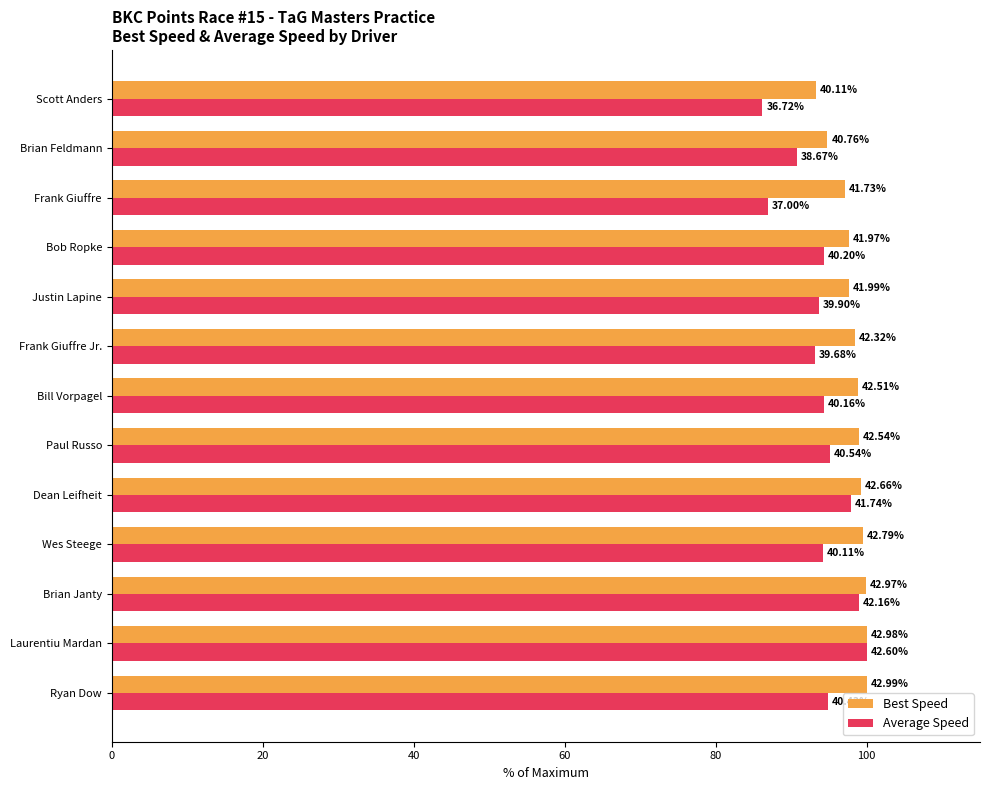

What is the maximum value shown in the chart?

100.0